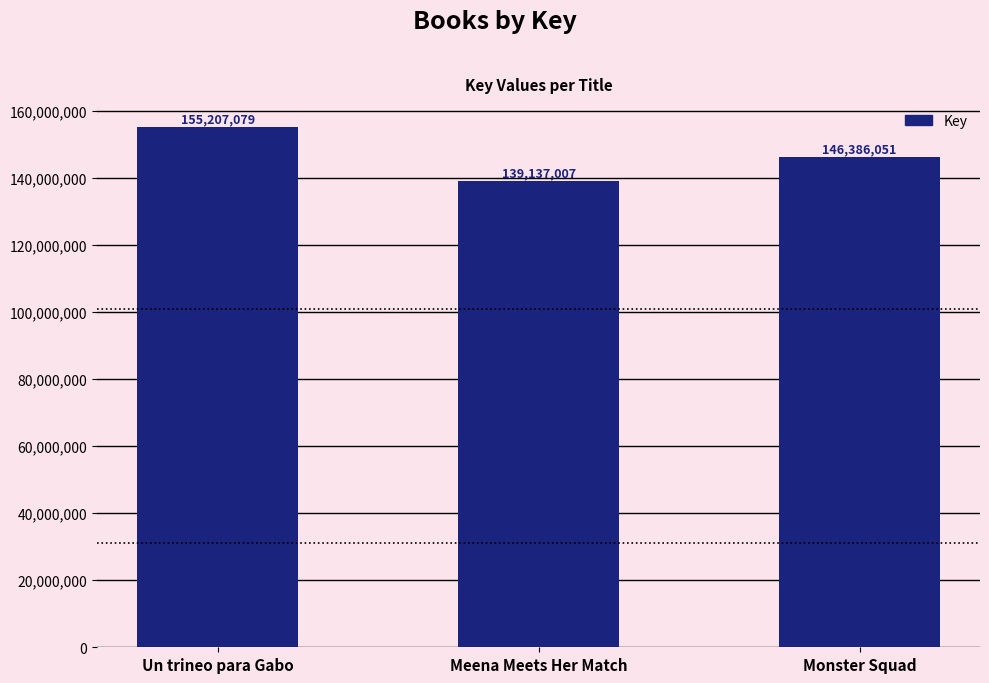

What is the label of the 1st bar from the right?

Monster Squad